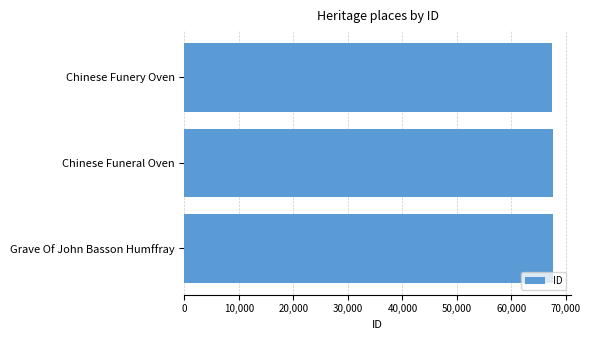

Approximately how many times larger is the value at Chinese Funeral Oven compared to Grave Of John Basson Humffray?

1.0